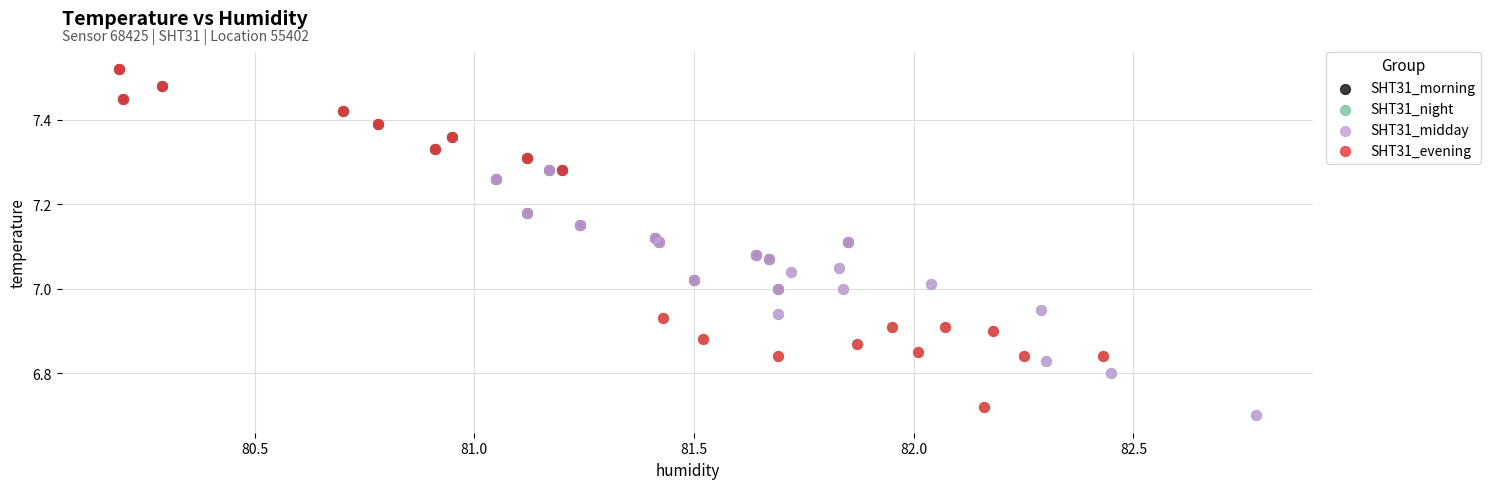

Which series has the largest Y range (max minus min)?

SHT31_evening